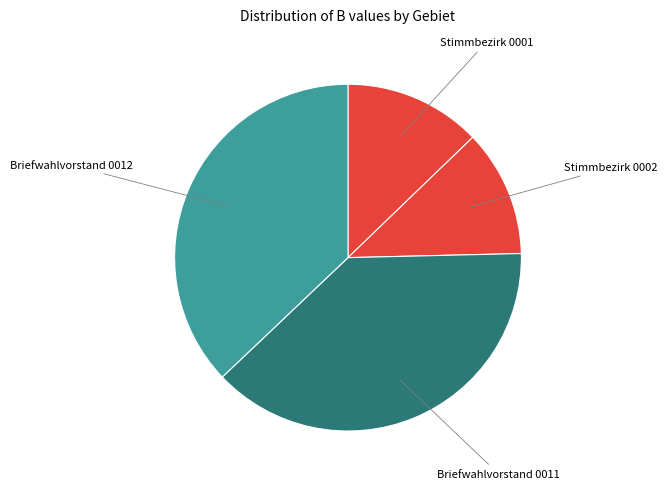

How many segments does this pie chart have?

4